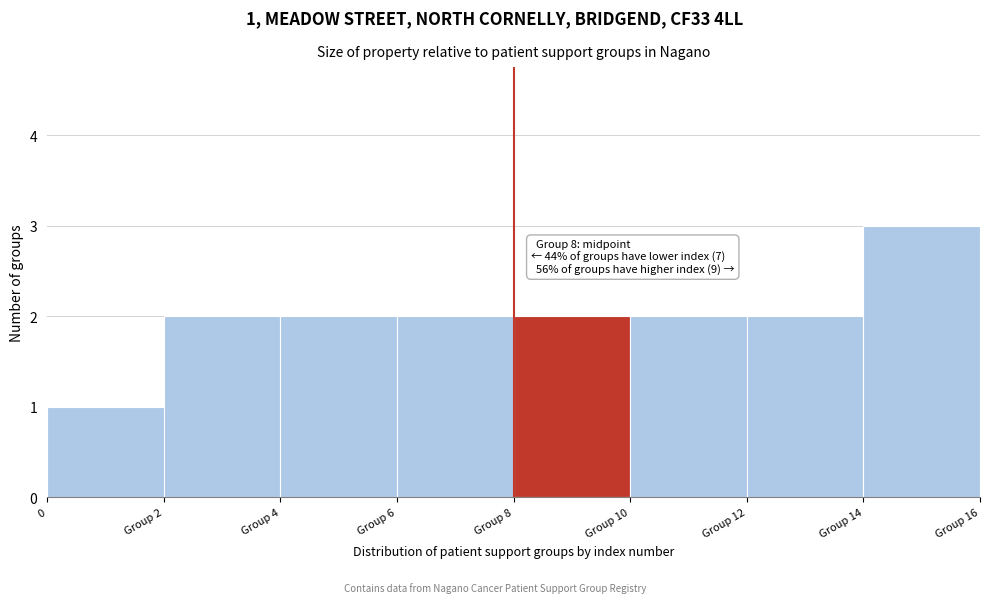

Reading left to right, extract all data points from this chart.

0=1	Group 2=2	Group 4=2	Group 6=2	Group 8=2	Group 10=2	Group 12=2	Group 14=3